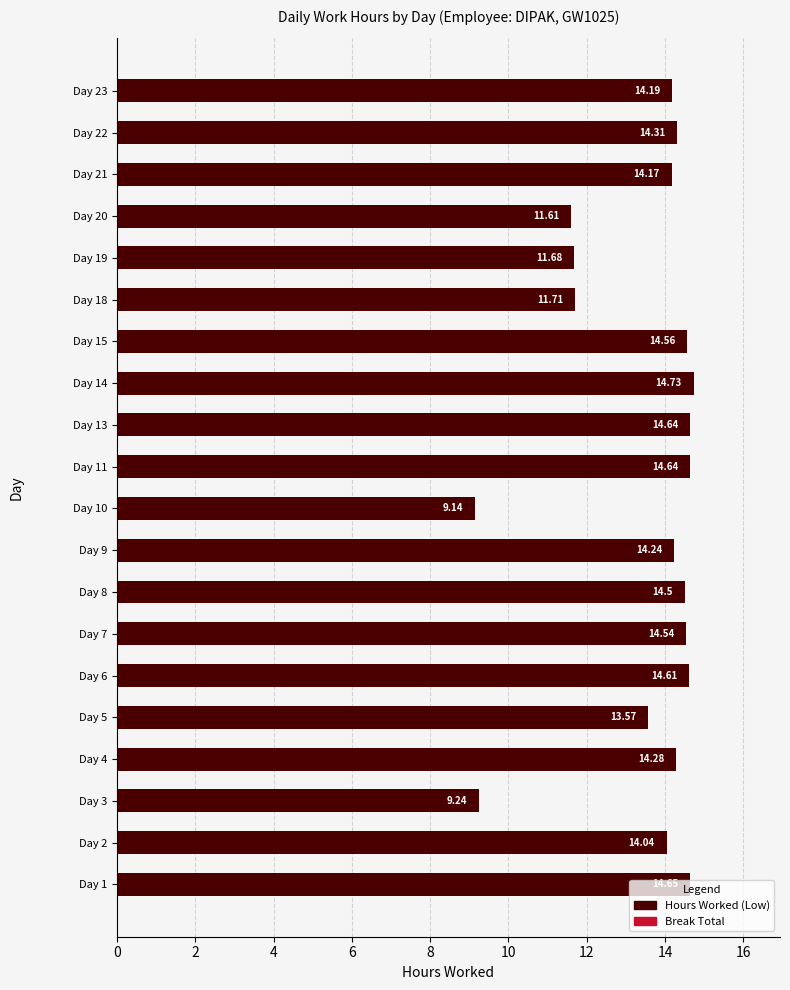

How many bars are there in total?

20